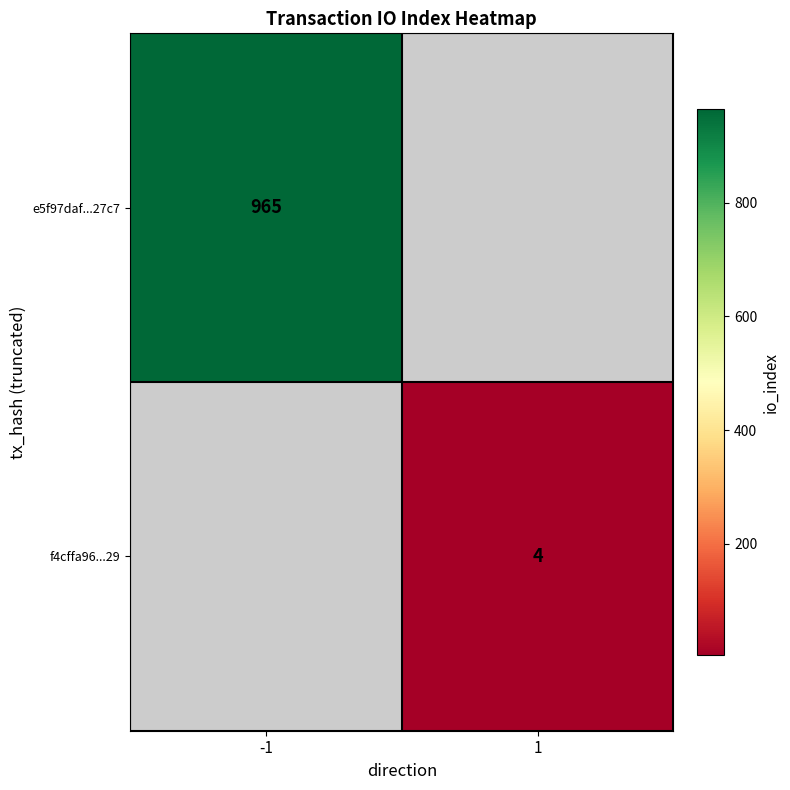

What is the maximum value shown in the chart?

965.0